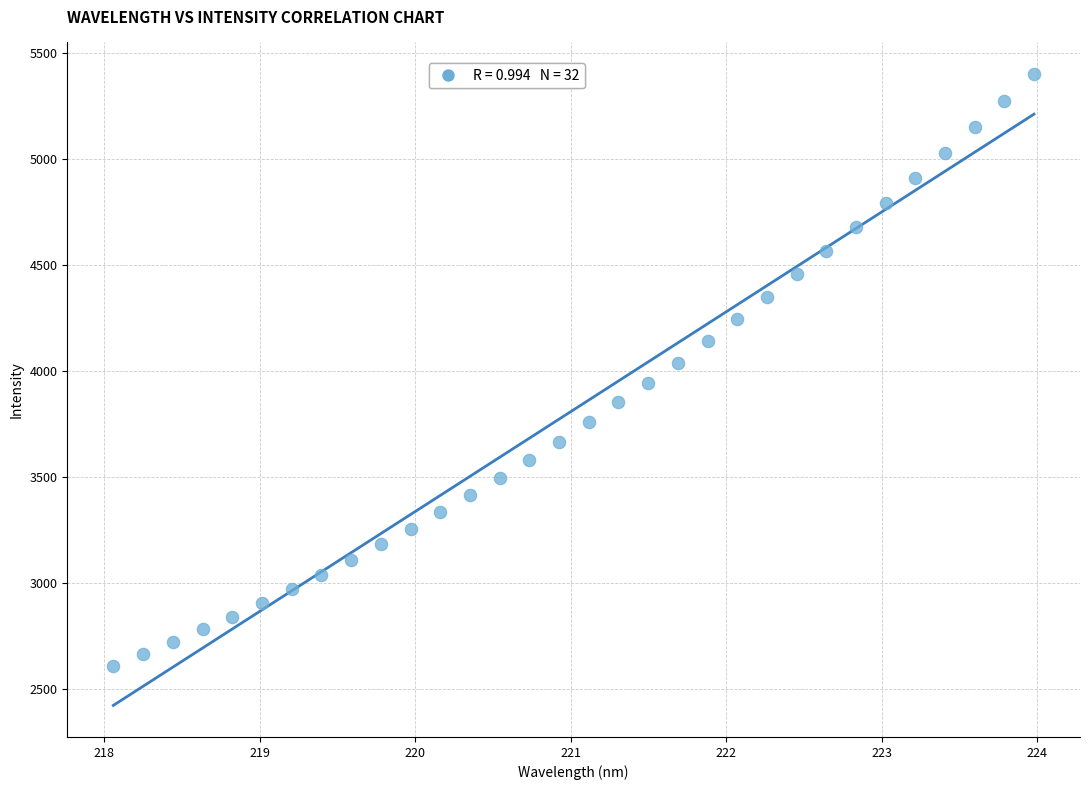

What is the range of X values (max minus min)?

5.9